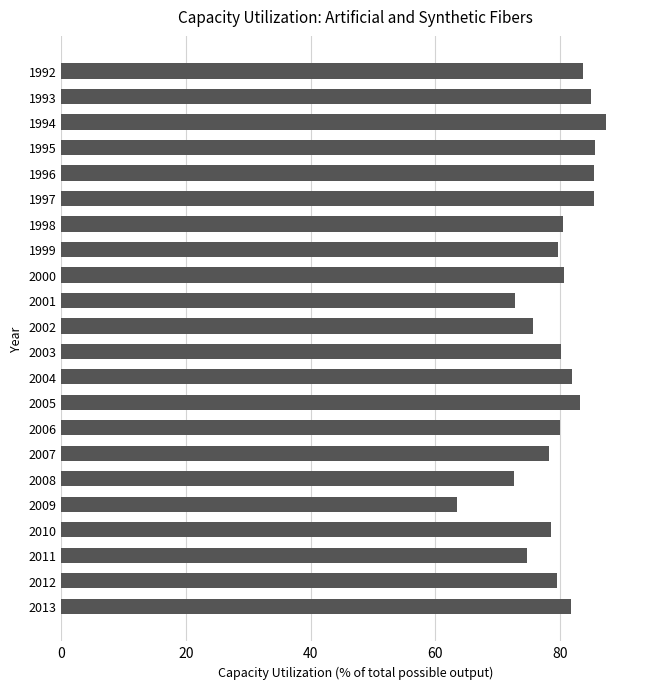

What is the smallest value displayed?

63.5